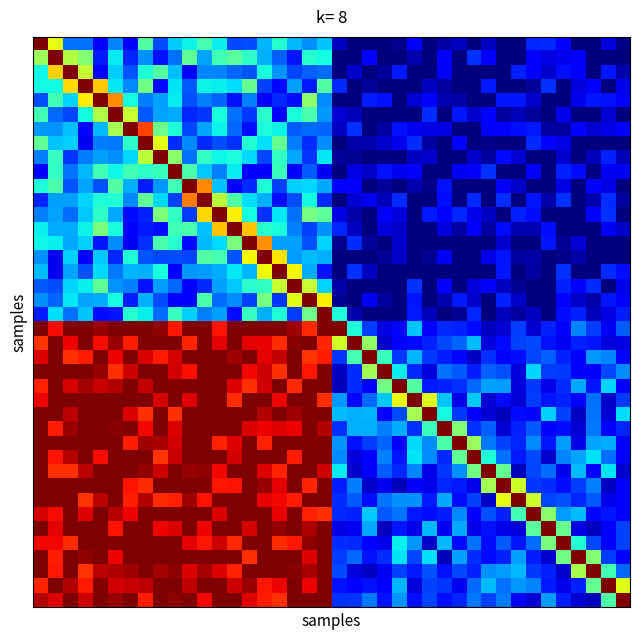

At which category is the sum across all series the highest?

11